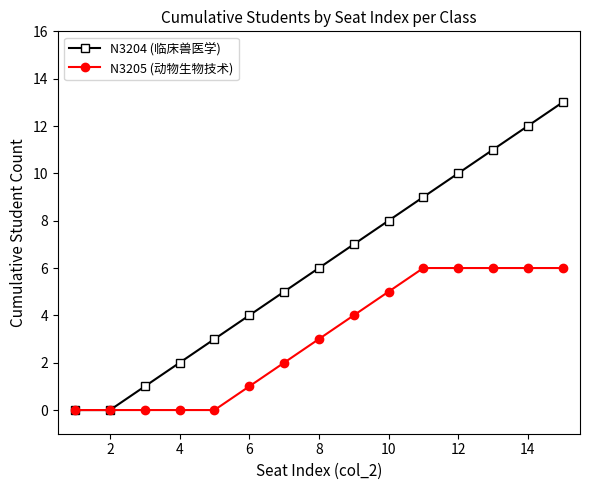

Reading left to right, what are all the values shown in this chart?

N3204 (临床兽医学): 0	0	1	2	3	4	5	6	7	8	9	10	11	12	13
N3205 (动物生物技术): 0	0	0	0	0	1	2	3	4	5	6	6	6	6	6